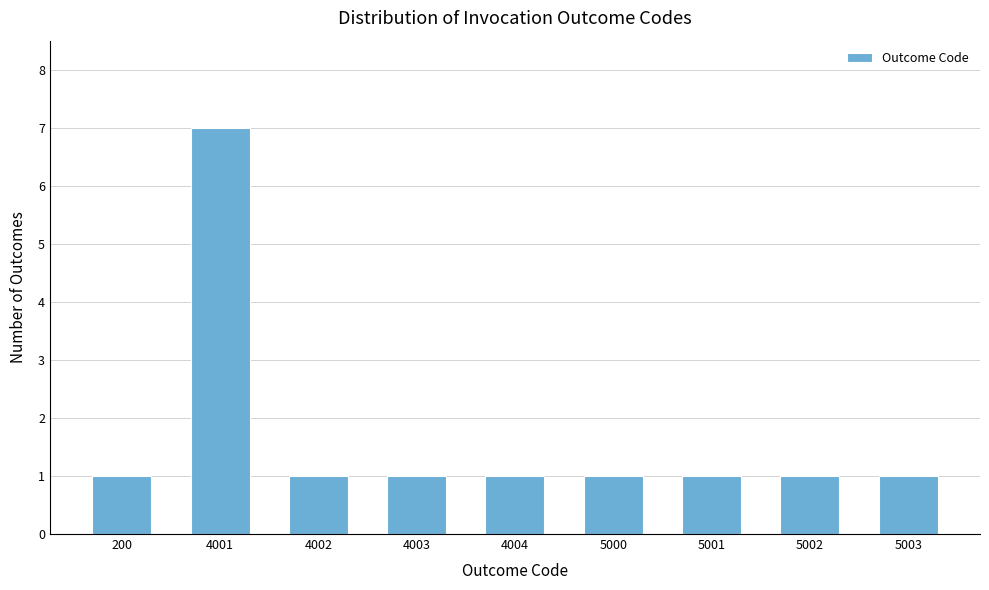

Reading left to right, extract all data points from this chart.

1	7	1	1	1	1	1	1	1